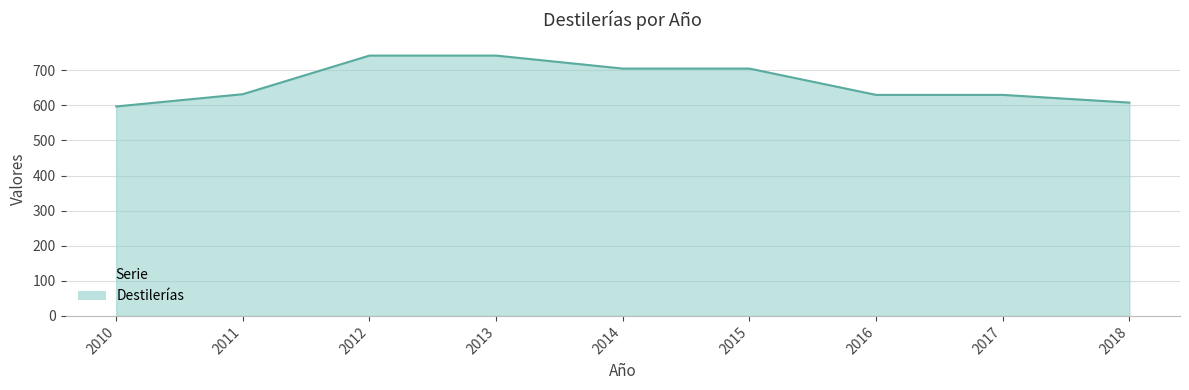

What is the greatest value displayed?

742